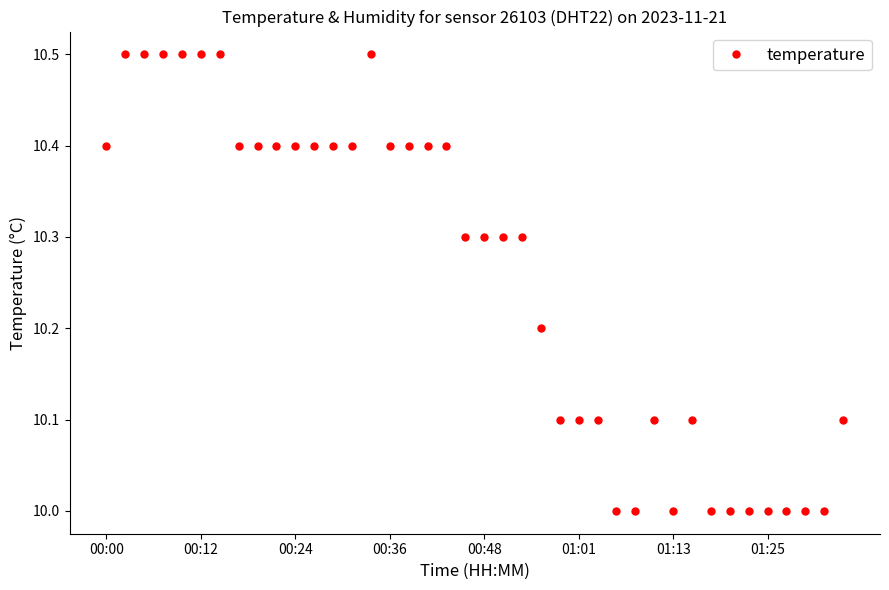

What is the minimum value shown in the chart?

10.0